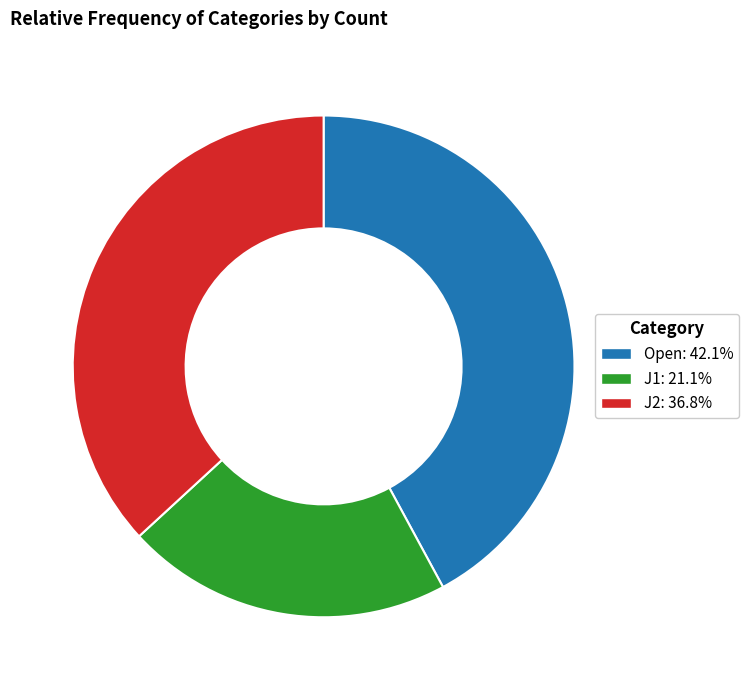

Do J1 and Open together represent more than half of the pie?

Yes